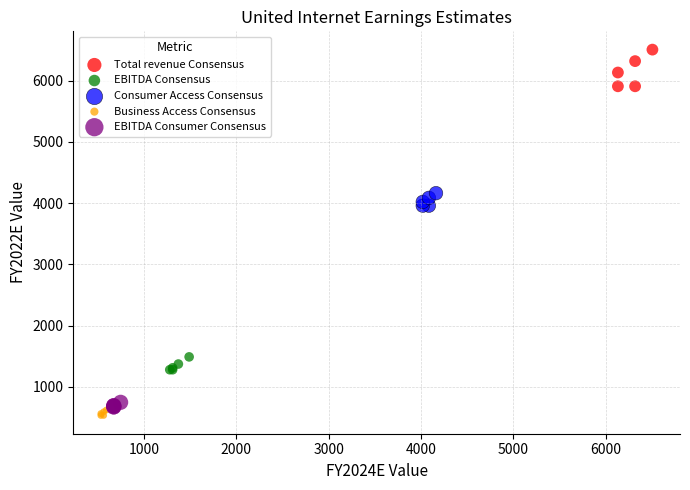

Which series has the largest Y range (max minus min)?

Total revenue Consensus